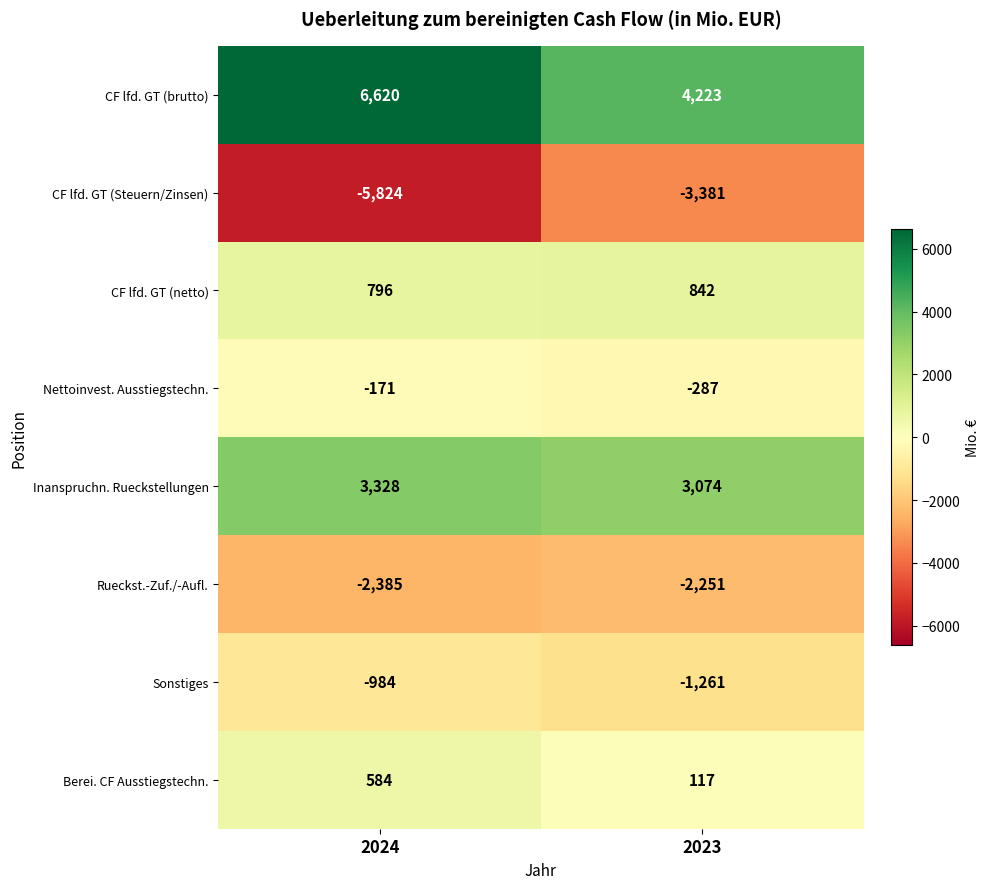

At how many categories does at least one series exceed 2039?

2